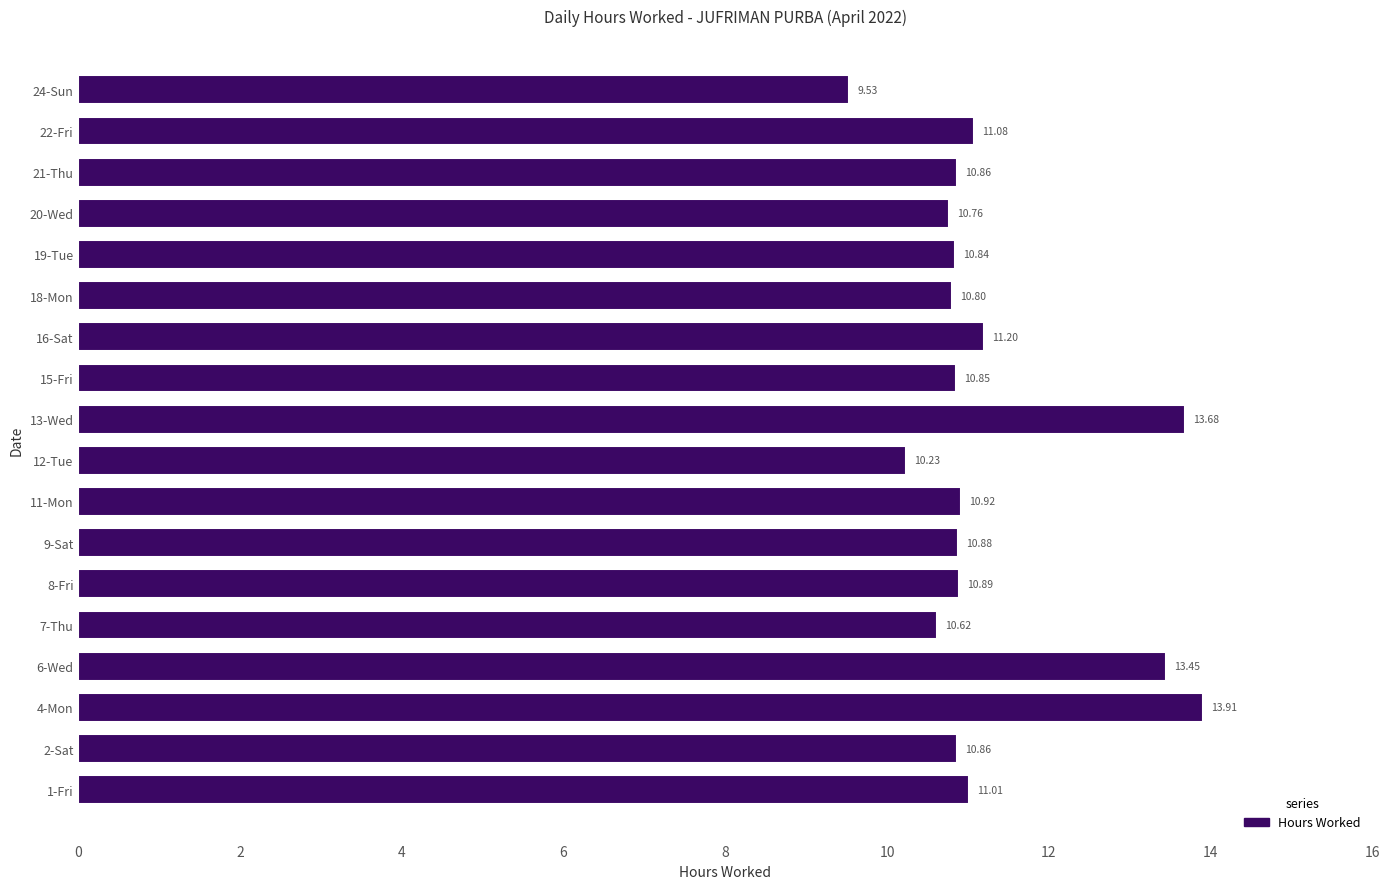

What is the sum of all values?

202.4